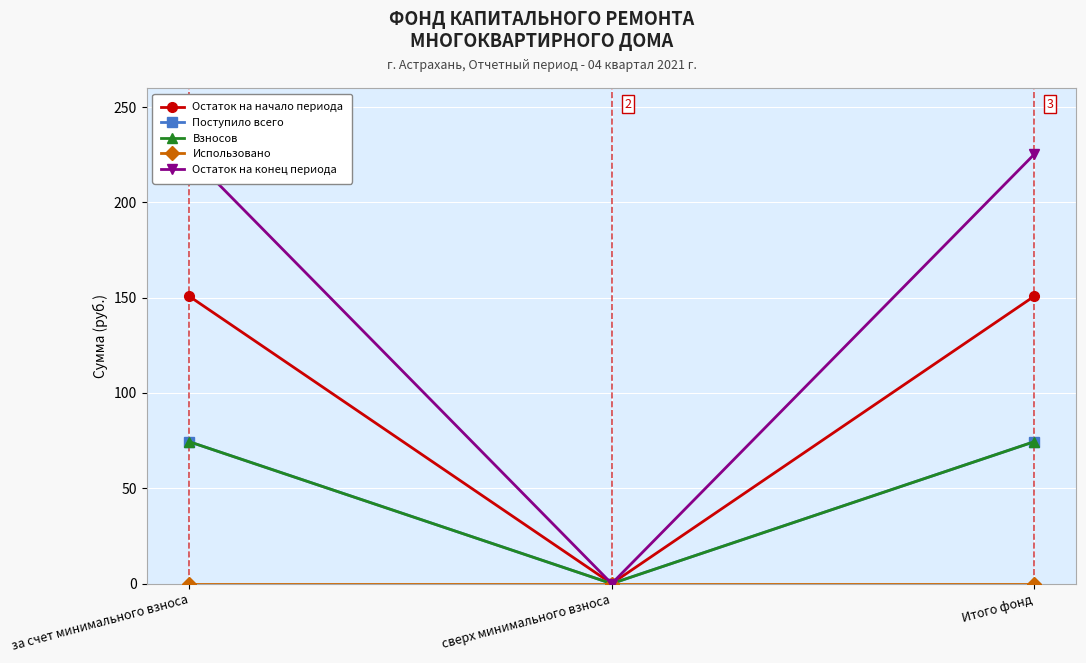

What is the label of the 3rd point from the right?

за счет минимального взноса